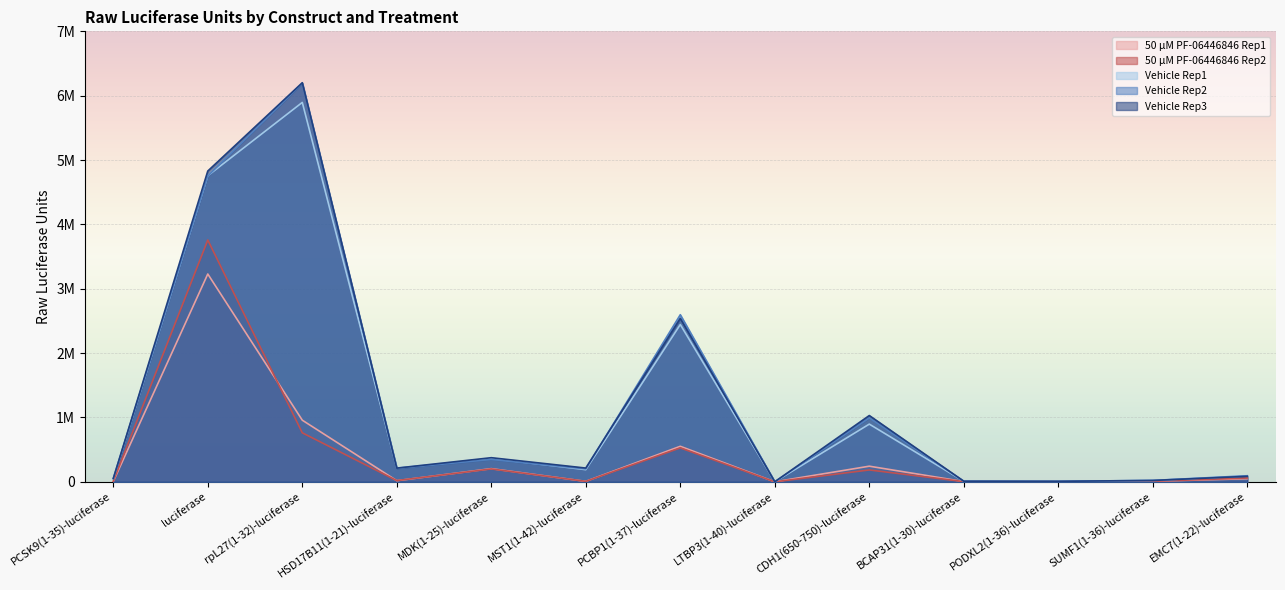

How many data points in 50 µM PF-06446846 Rep2 are less than 19433?

6